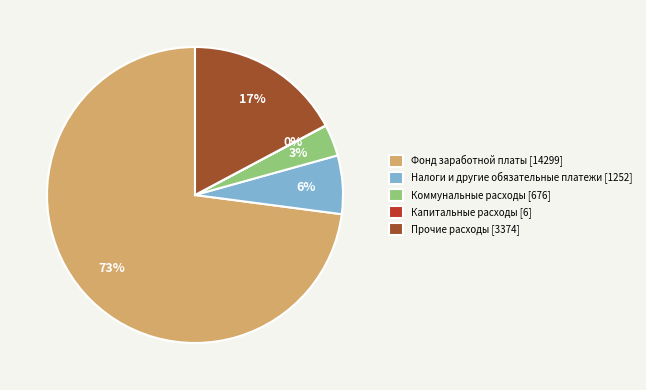

True or false: Коммунальные расходы accounts for 16% of the total.

False